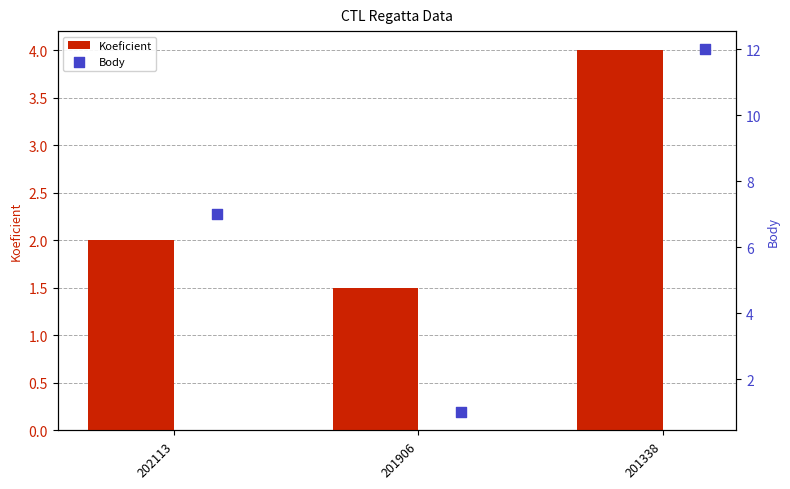

Which series has the widest spread of Y values?

Body